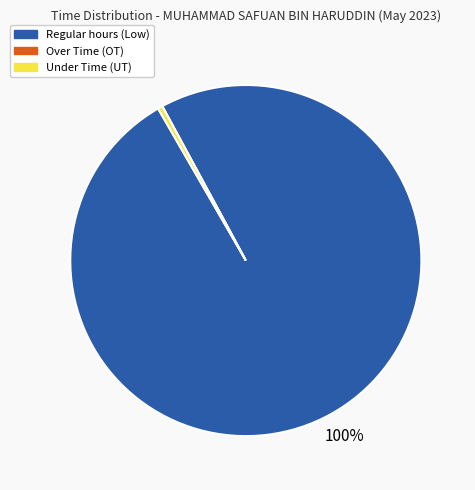

To the nearest percent, what portion does Regular hours (Low) represent?

100%